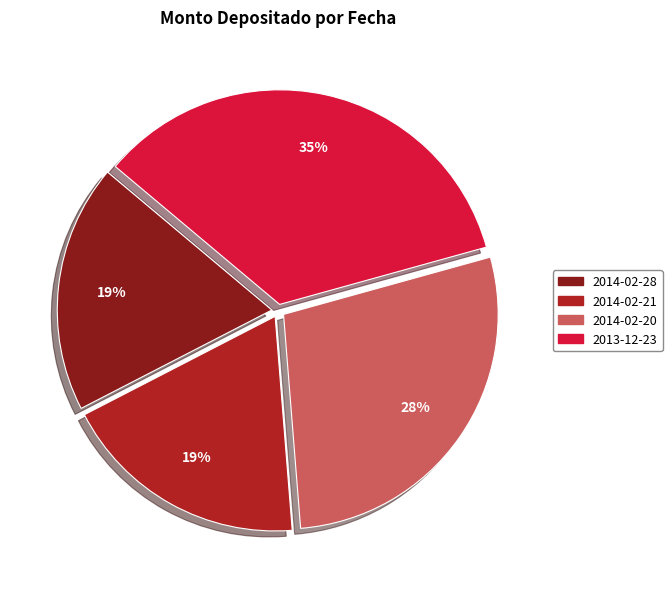

To the nearest percent, what percentage of the pie is 2013-12-23?

35%